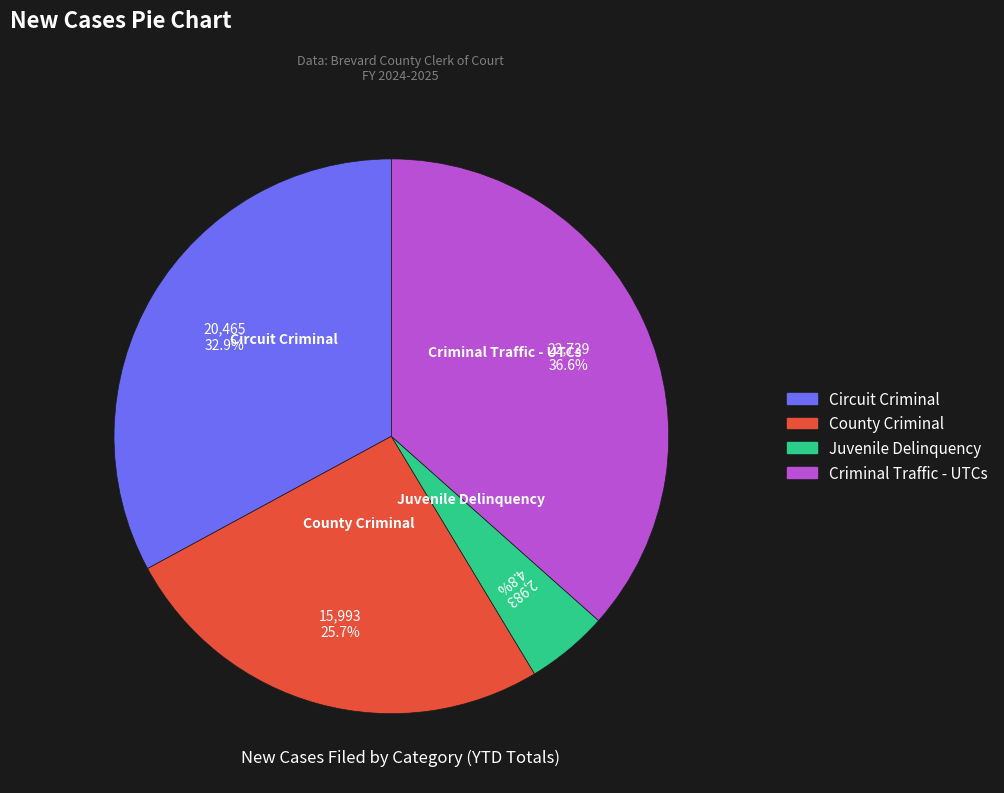

Rank the categories by value from lowest to highest.

Juvenile Delinquency, County Criminal, Circuit Criminal, Criminal Traffic - UTCs